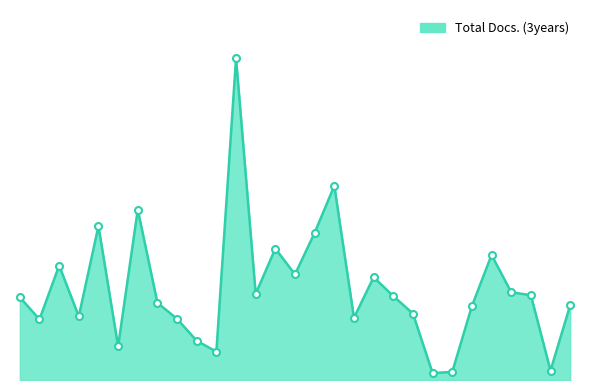

Does the chart display data point markers on the line(s)?

No